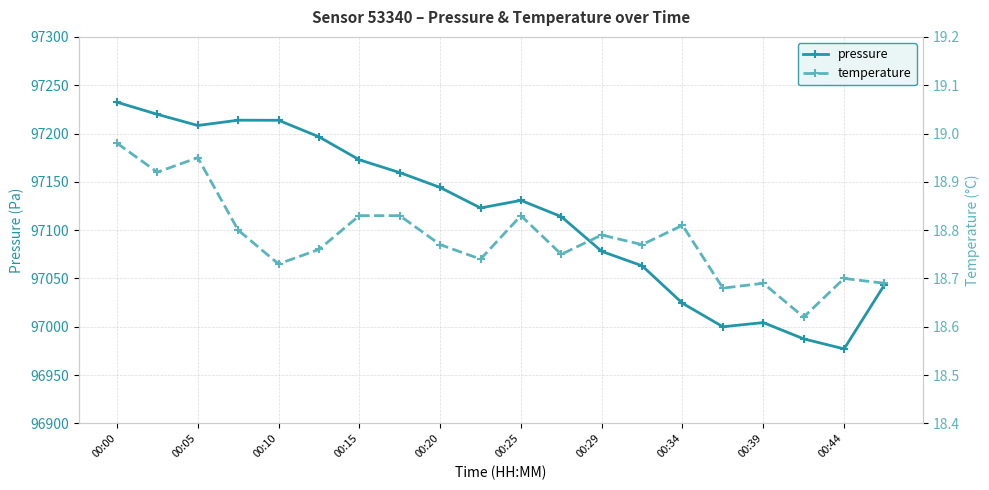

What is the lowest value of the pressure series?

96977.1